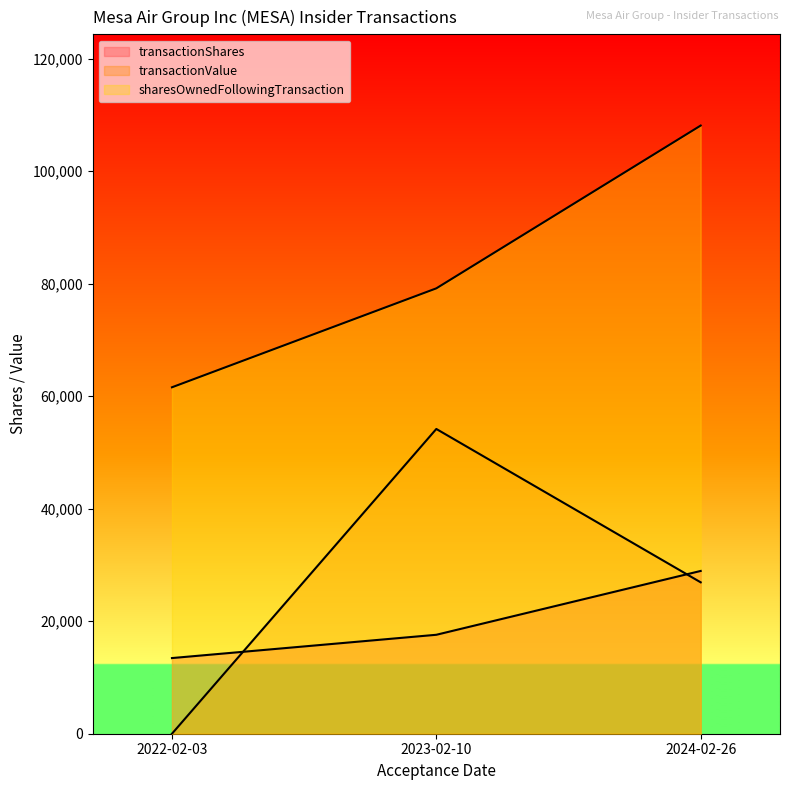

Does the chart have visible grid lines?

No